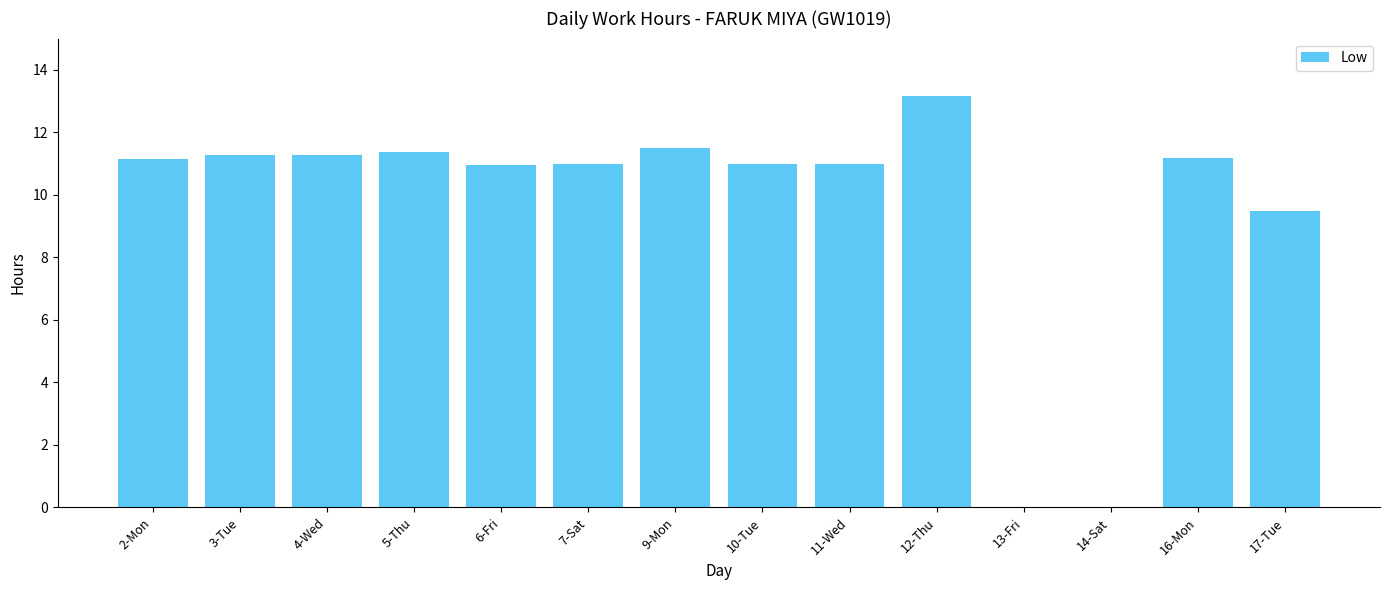

What is the maximum value shown in the chart?

13.2